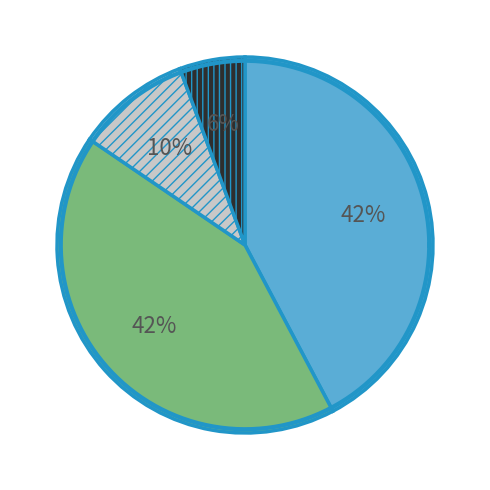

Count the number of slices in the pie.

4